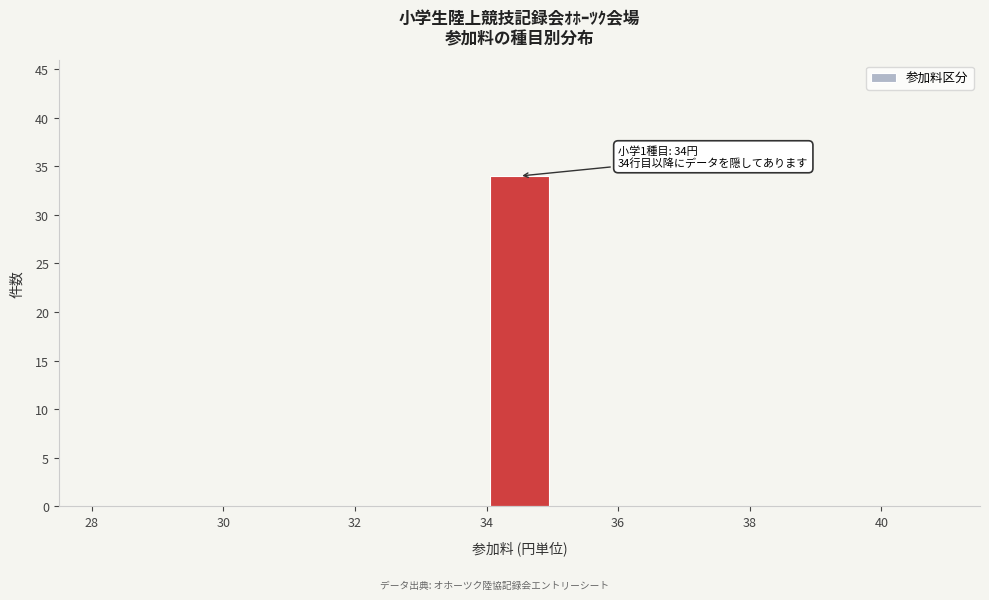

Which range on the x-axis has the tallest bar?

34 to 35